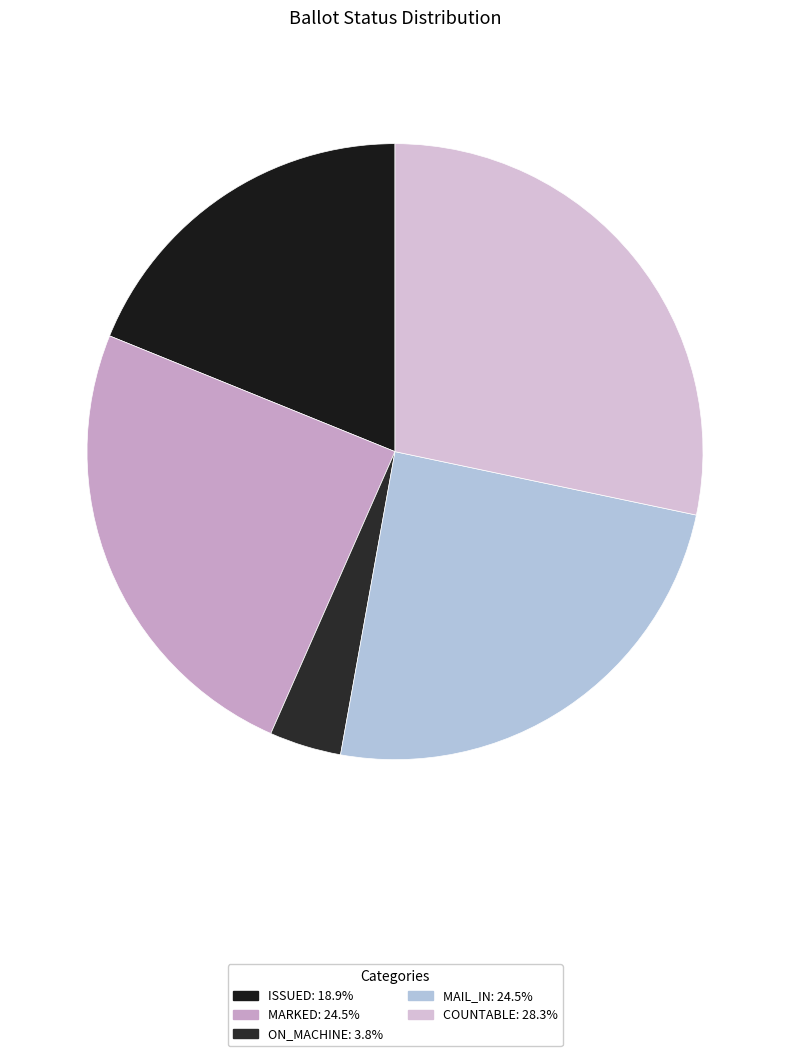

Which slice is the largest?

COUNTABLE